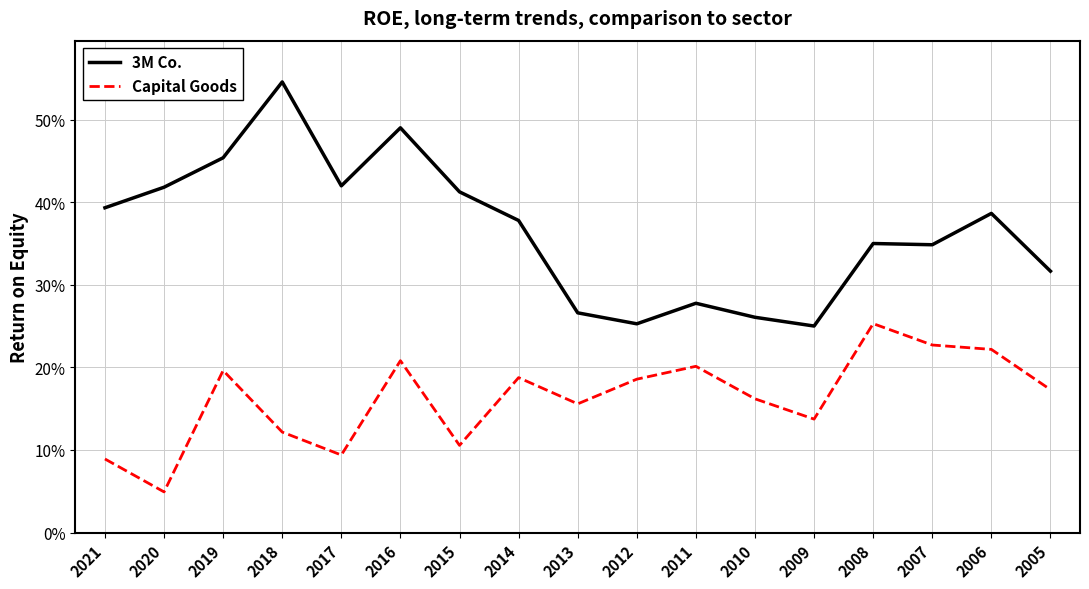

What is the difference between the highest and lowest values at 2014?

0.2